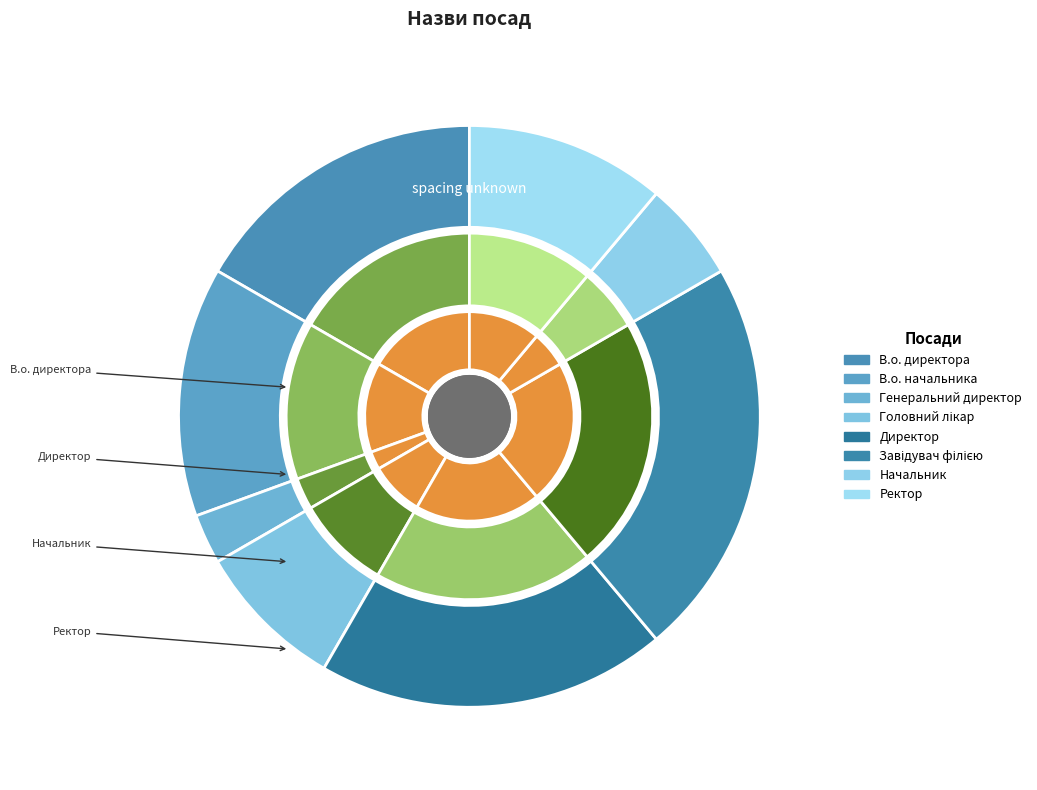

What is the largest slice in the pie chart?

Завідувач філією